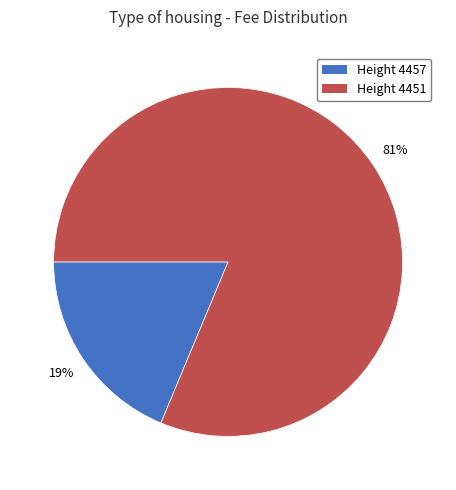

To the nearest percent, what percentage of the pie is Height 4451?

81%